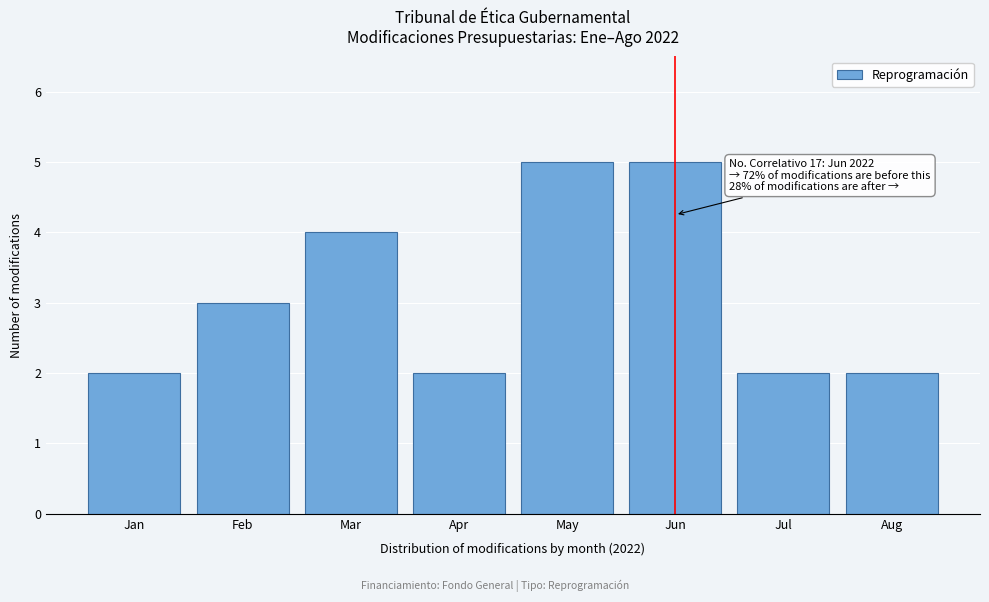

Reading left to right, extract all data points from this chart.

2	3	4	2	5	5	2	2